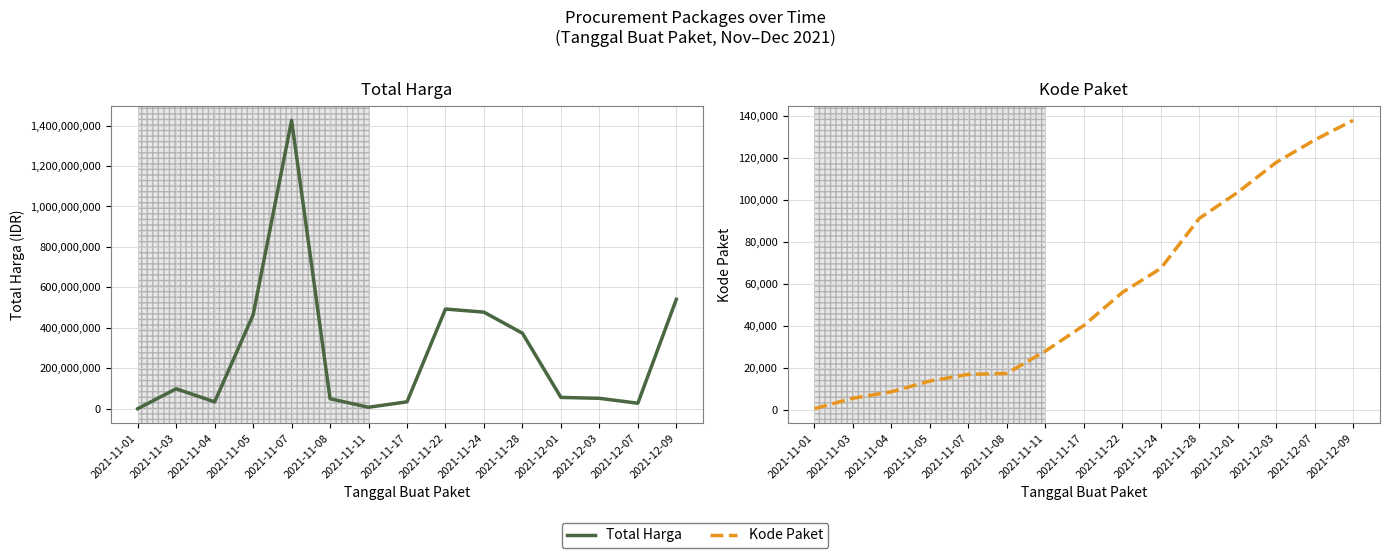

What is the value of the Total Harga point at the 3rd from the left?

34000000